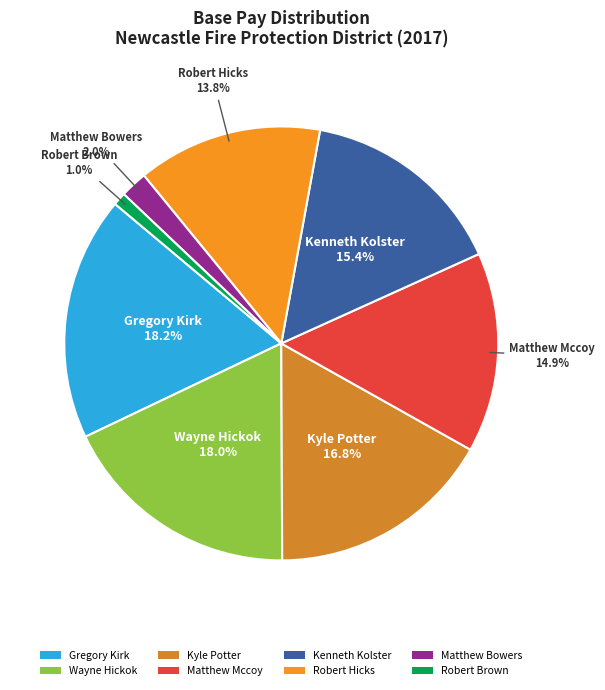

What percentage do Kyle Potter and Gregory Kirk together represent?

35.0%